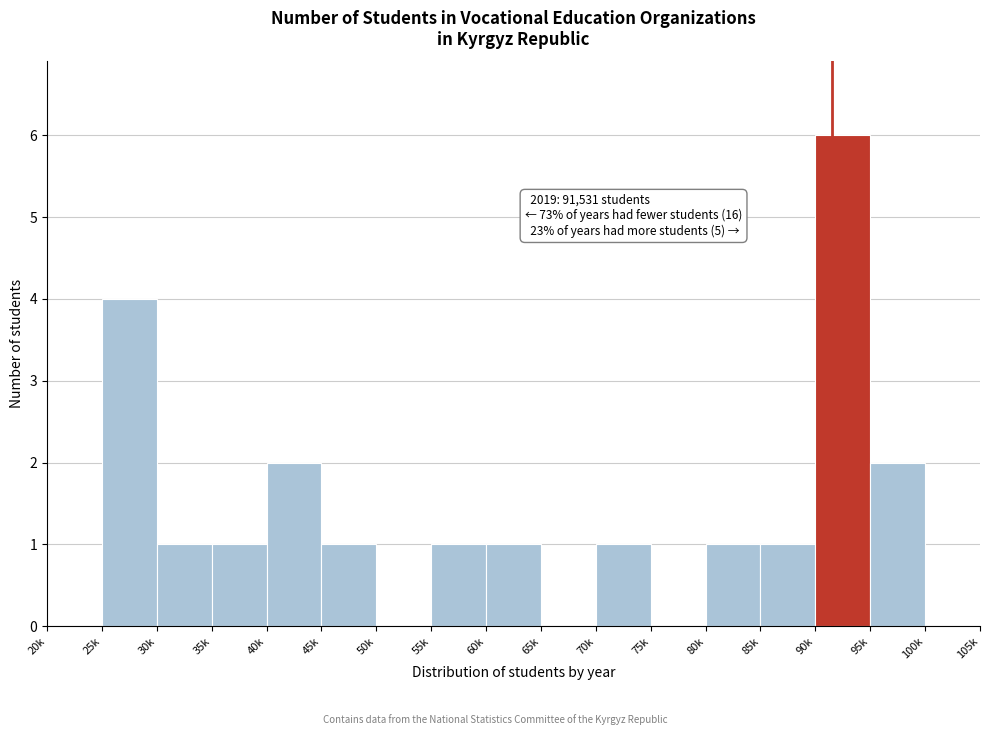

Reading left to right, what are all the values shown in this chart?

20k=0	25k=4	30k=1	35k=1	40k=2	45k=1	50k=0	55k=1	60k=1	65k=0	70k=1	75k=0	80k=1	85k=1	90k=6	95k=2	100k=0